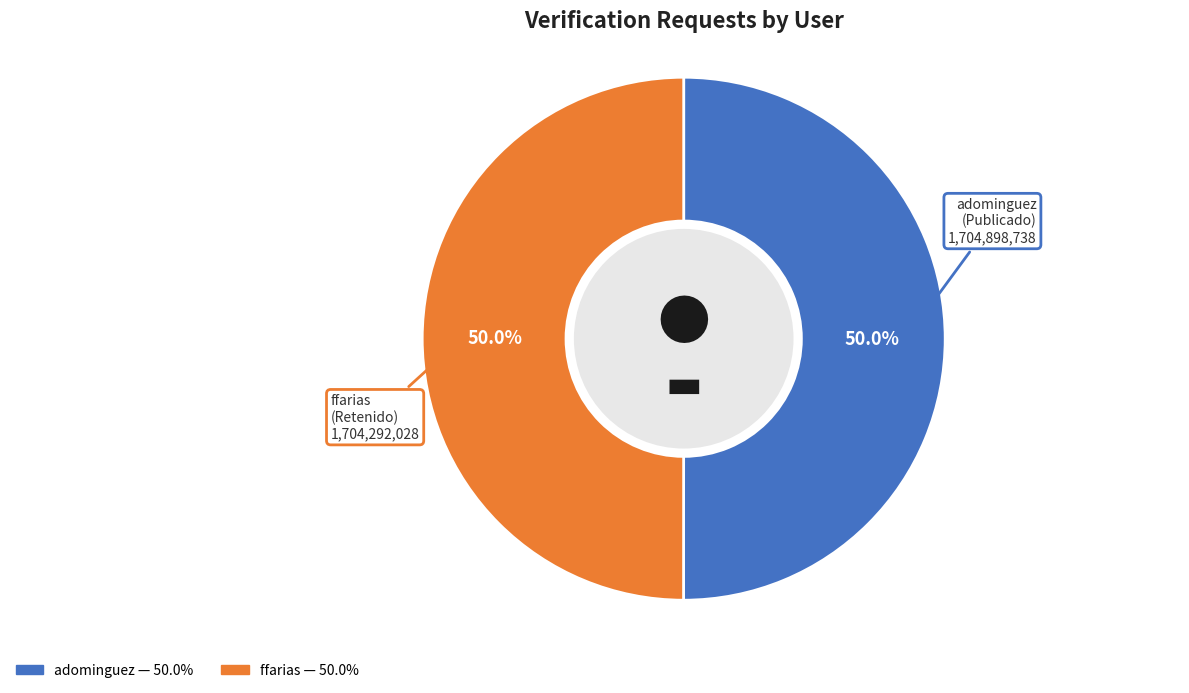

How many slices are in this pie chart?

2